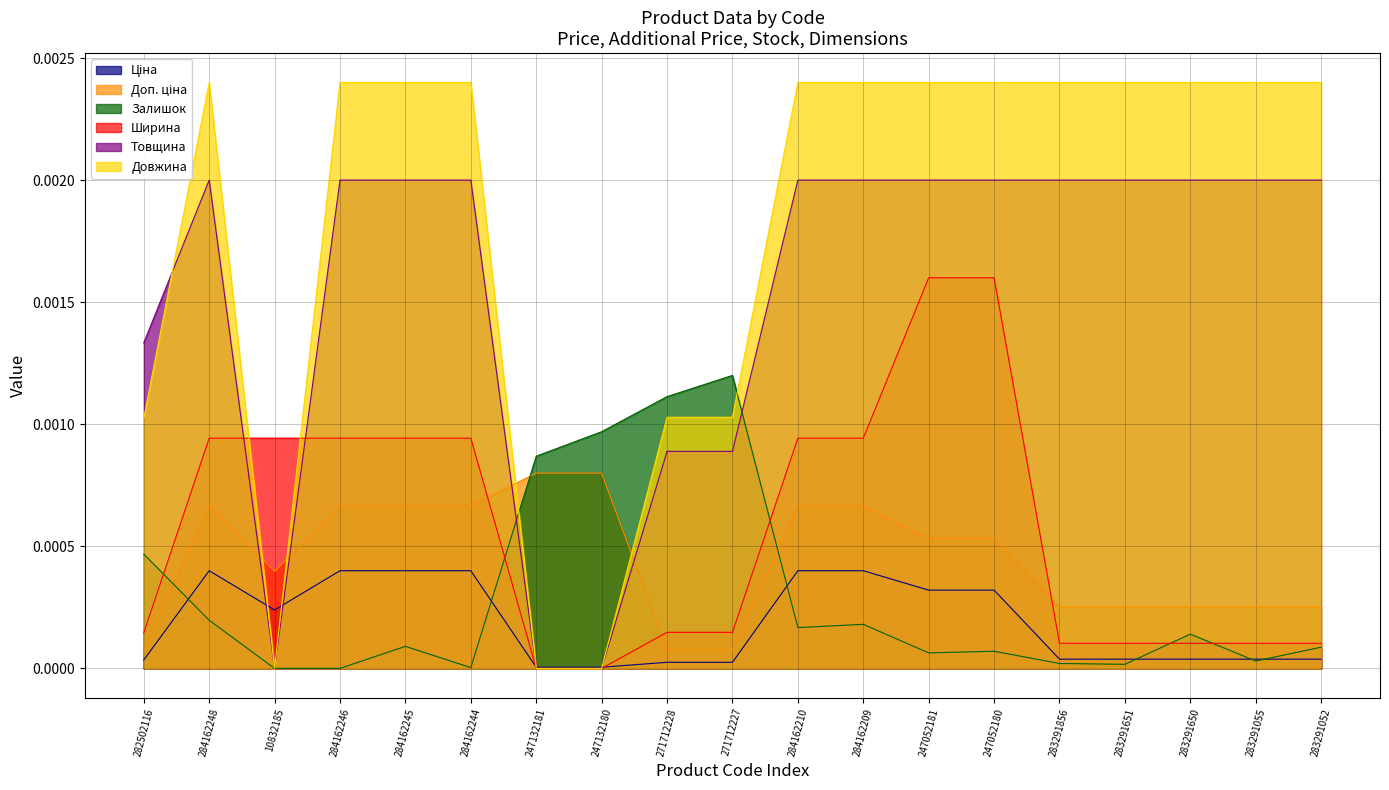

Between 284162248 and 284162245, which is larger?

284162248